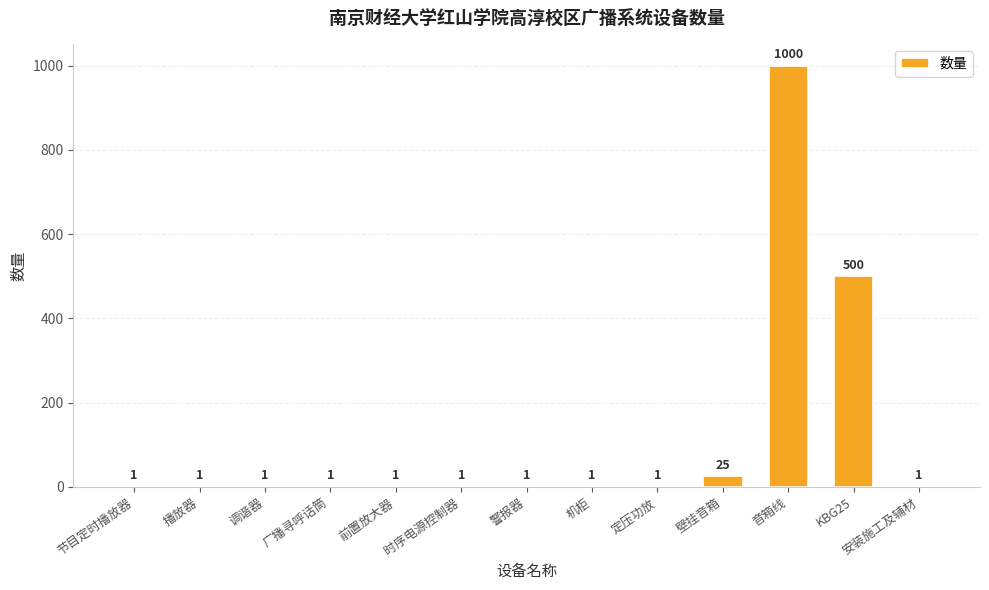

Reading left to right, extract all data points from this chart.

节目定时播放器=1	播放器=1	调谐器=1	广播寻呼话筒=1	前置放大器=1	时序电源控制器=1	警报器=1	机柜=1	定压功放=1	壁挂音箱=25	音箱线=1000	KBG25=500	安装施工及辅材=1